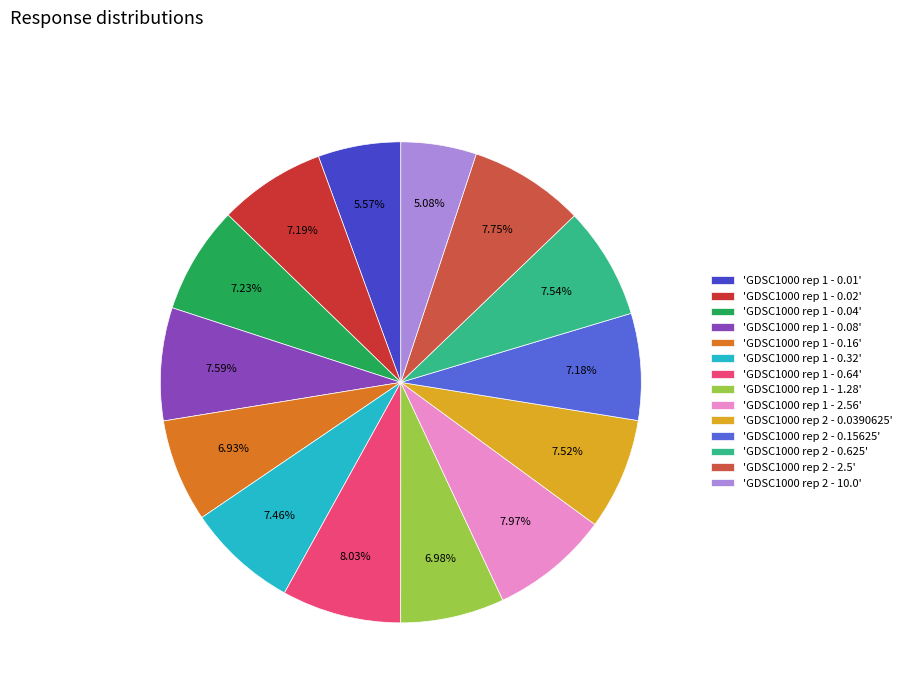

Rank the categories by value from lowest to highest.

GDSC1000 rep 2 - 10.0, GDSC1000 rep 1 - 0.01, GDSC1000 rep 1 - 0.16, GDSC1000 rep 1 - 1.28, GDSC1000 rep 2 - 0.15625, GDSC1000 rep 1 - 0.02, GDSC1000 rep 1 - 0.04, GDSC1000 rep 1 - 0.32, GDSC1000 rep 2 - 0.0390625, GDSC1000 rep 2 - 0.625, GDSC1000 rep 1 - 0.08, GDSC1000 rep 2 - 2.5, GDSC1000 rep 1 - 2.56, GDSC1000 rep 1 - 0.64